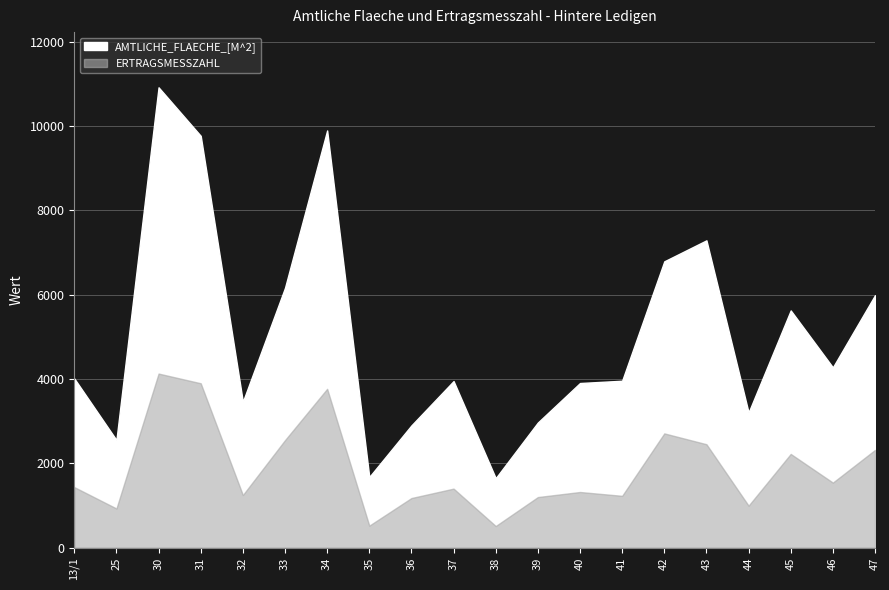

True or false: ERTRAGSMESSZAHL has more than 0 points higher than both neighbors.

True